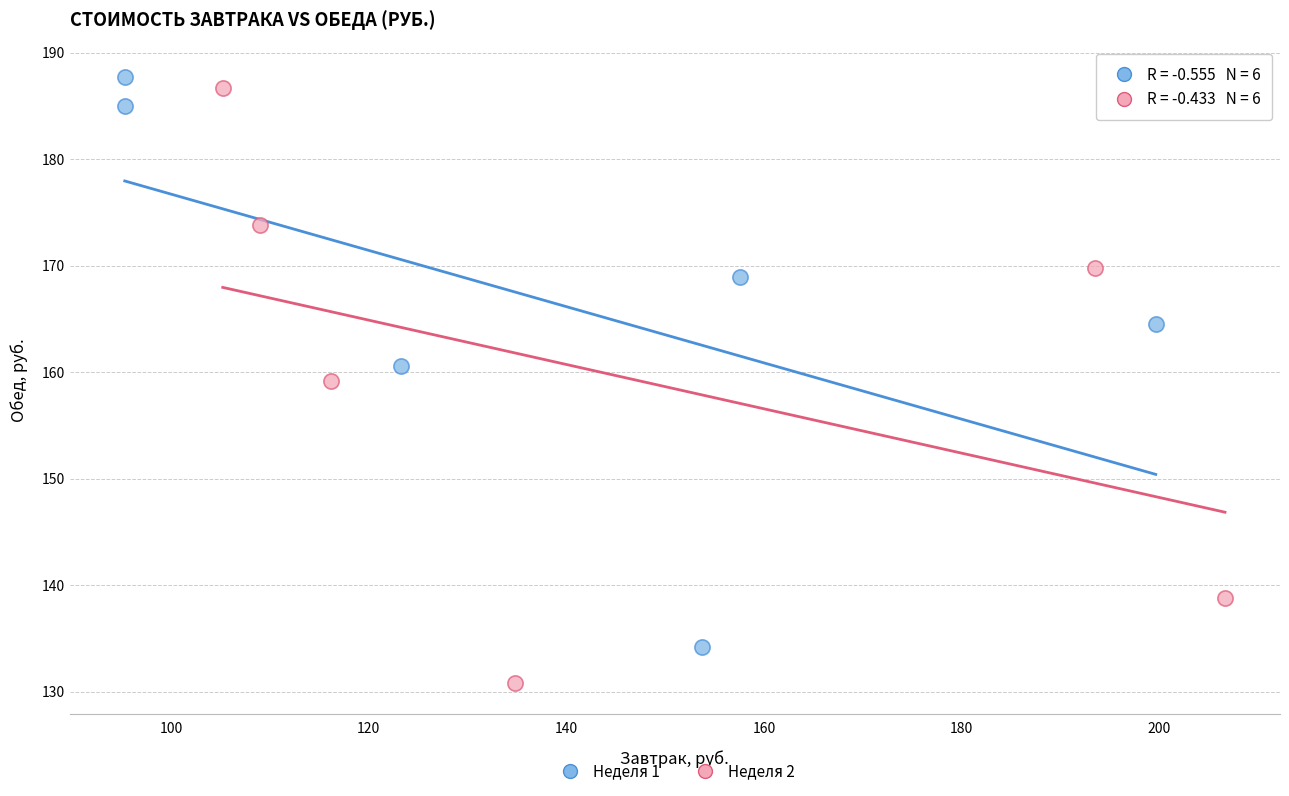

Which series contains the lowest Y value?

Неделя 2